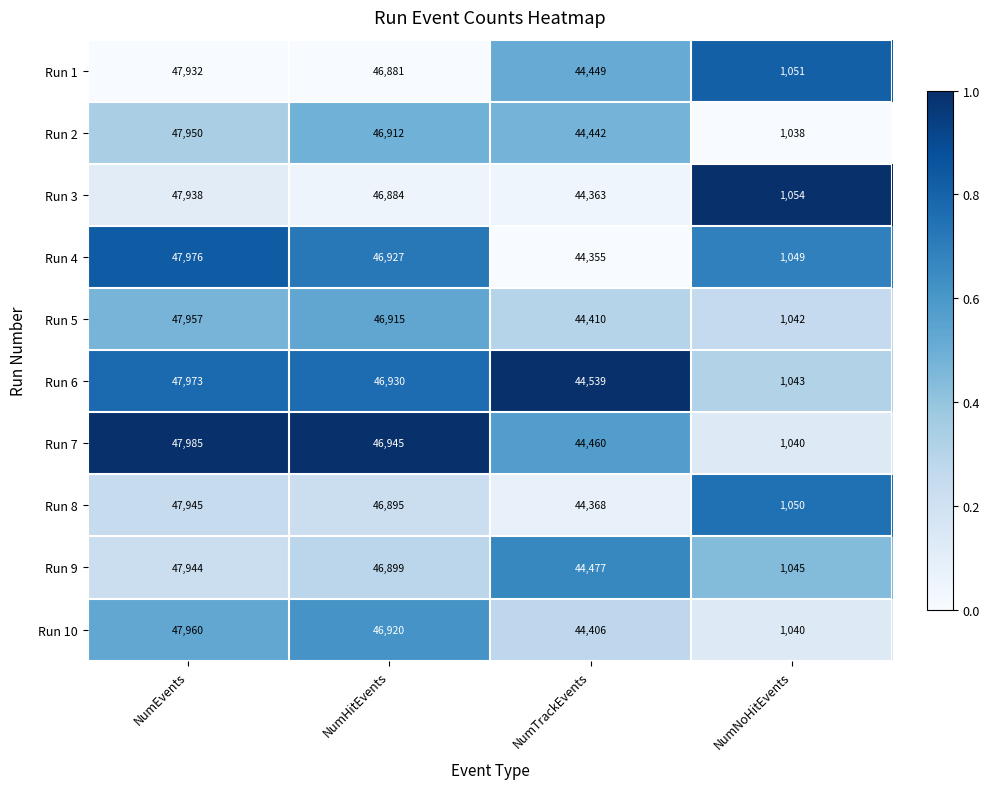

At NumHitEvents, list the series in order from largest to smallest.

Run 7, Run 6, Run 4, Run 10, Run 5, Run 2, Run 9, Run 8, Run 3, Run 1